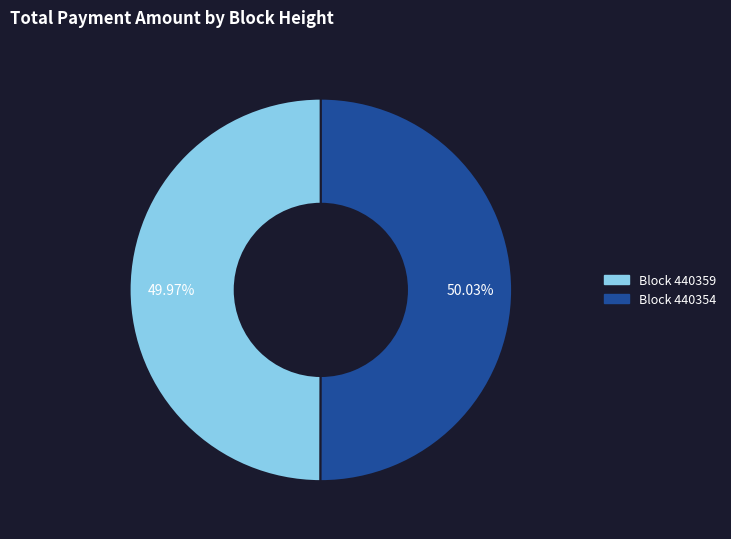

Is there any slice that represents more than half of the pie?

Yes